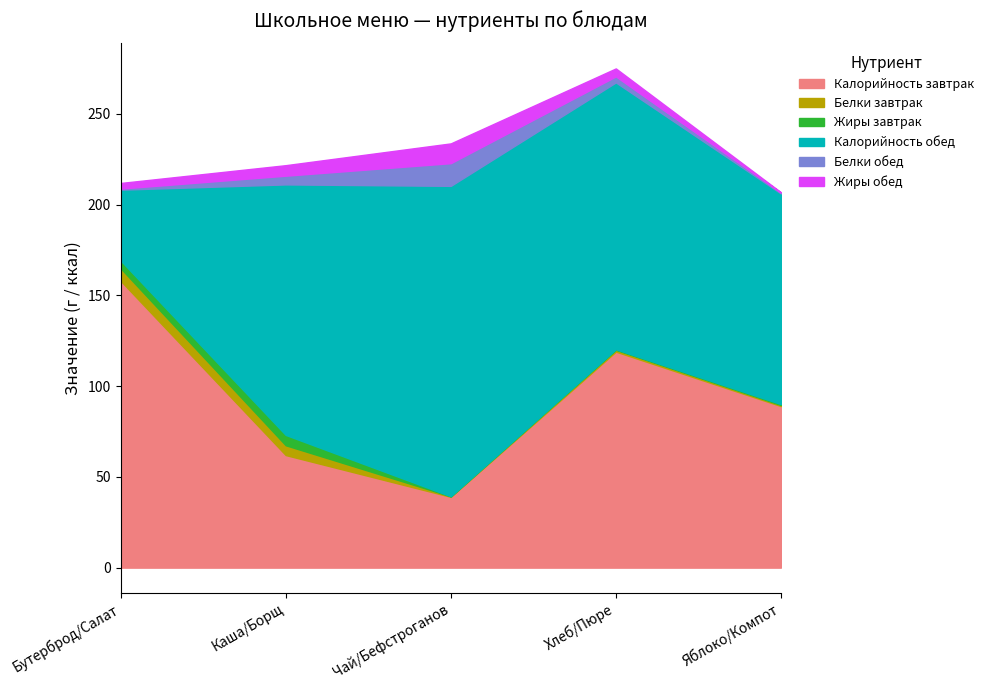

True or false: Обед (Белки) has a value of 3.3 at Хлеб/Пюре.

True